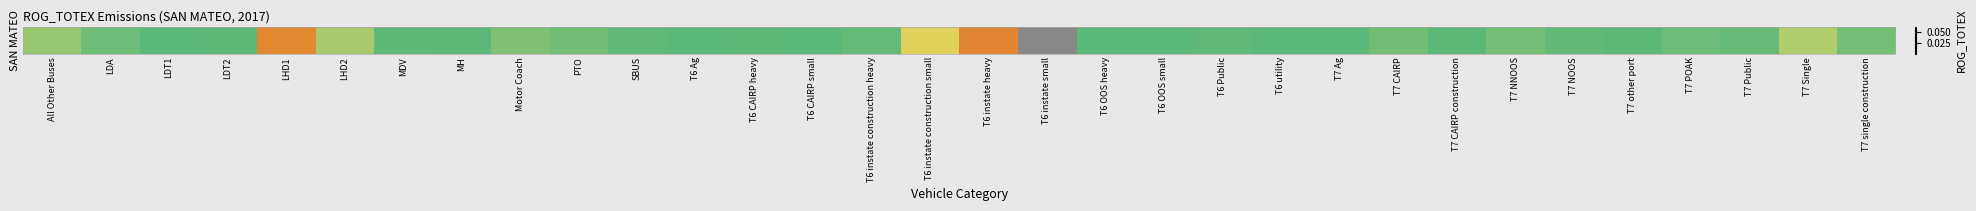

Which category has the lowest value across all series?

T6 Ag